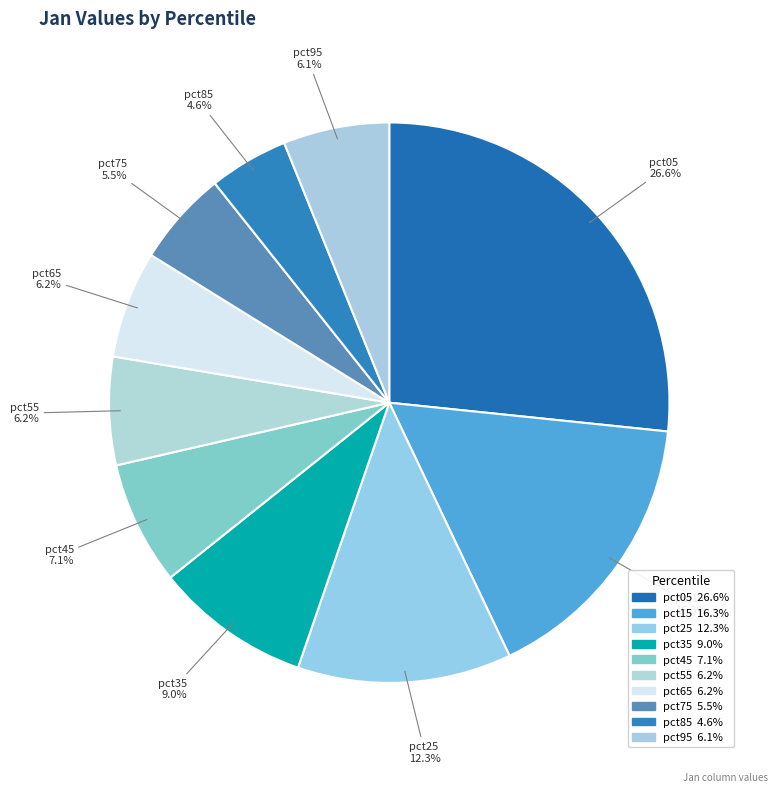

Count the number of slices in the pie.

10